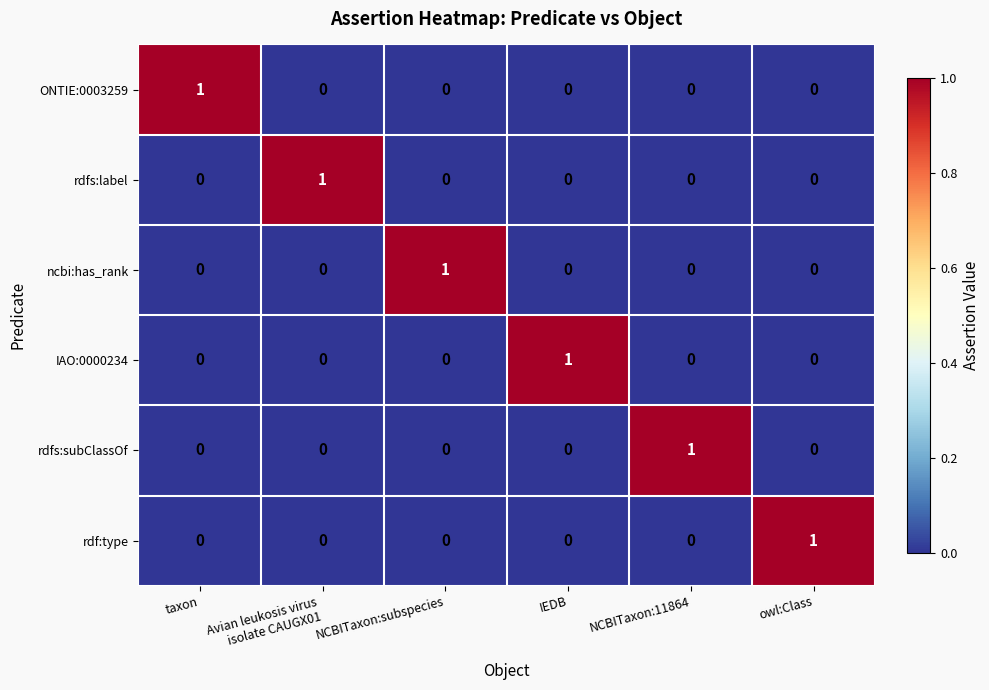

How many distinct data groups are displayed?

6